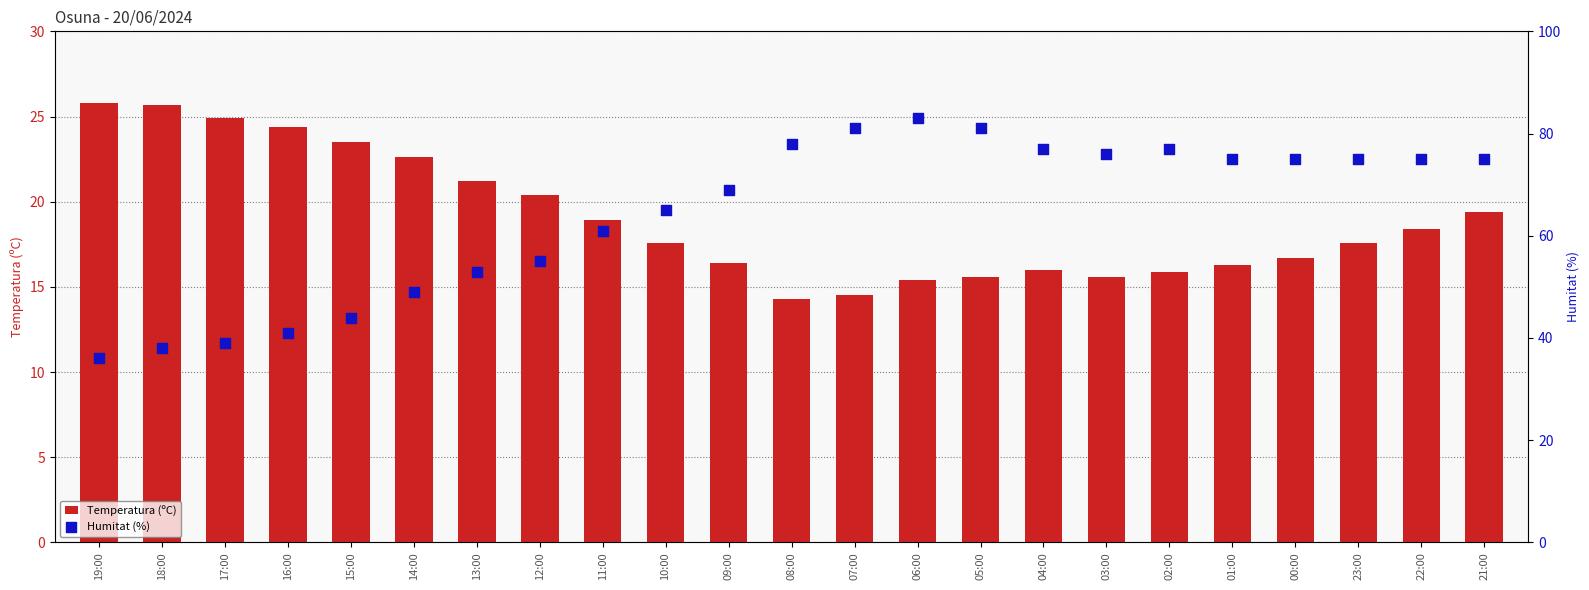

Which series contains the highest Y value?

Humitat (%)